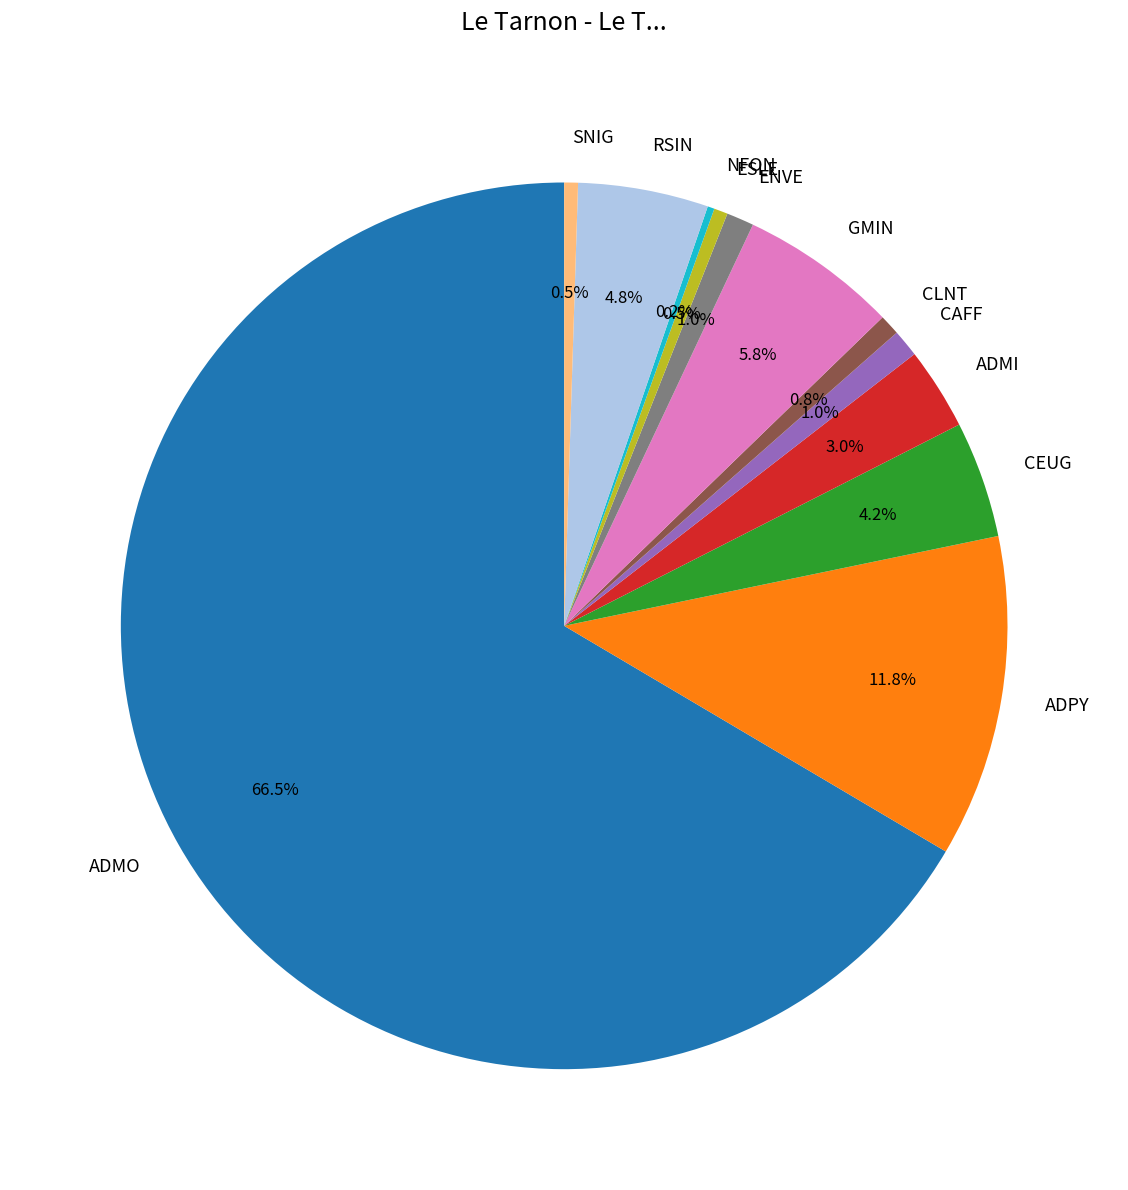

Which slice is the largest?

ADMO